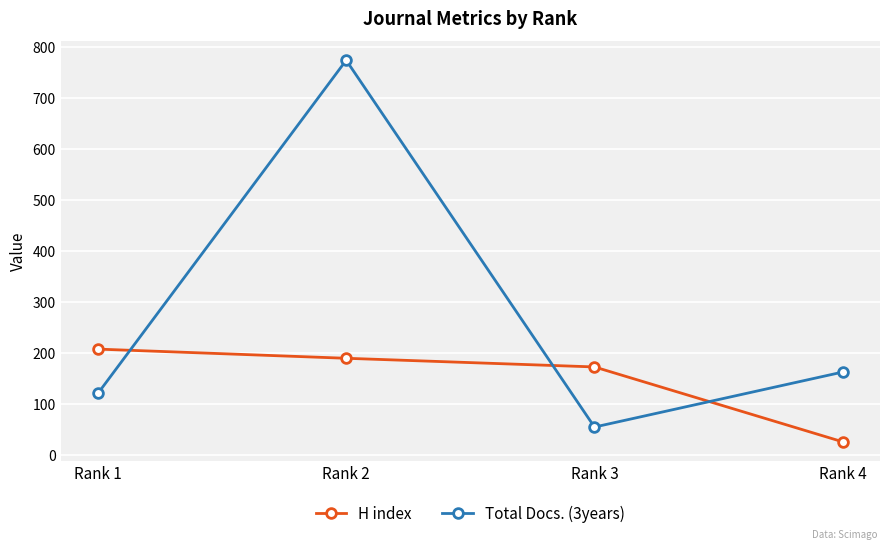

What is the value of the Total Docs. (3years) point at the 2nd from the left?

774